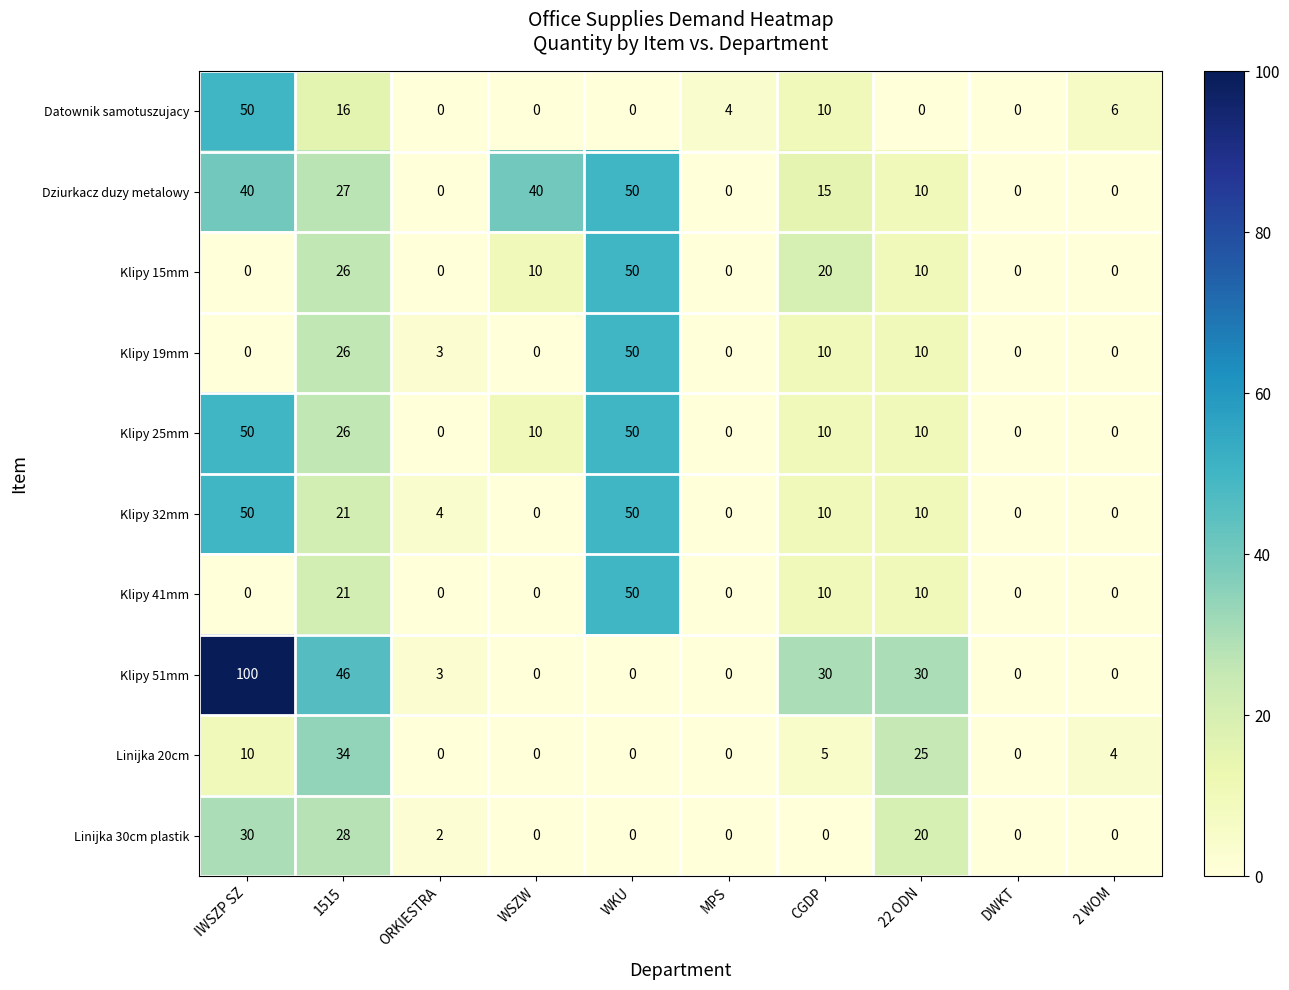

The value of Klipy 25mm at 2 WOM is 30. True or false?

False